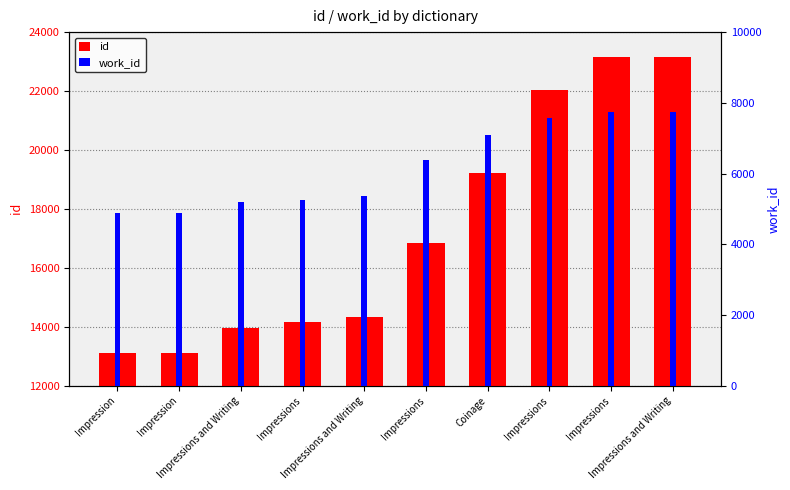

Reading left to right, list all the values displayed in this chart.

id: 13104	13109	13972	14156	14341	16842	19203	22046	23146	23150
work_id: 4885	4887	5197	5255	5351	6370	7099	7566	7750	7752